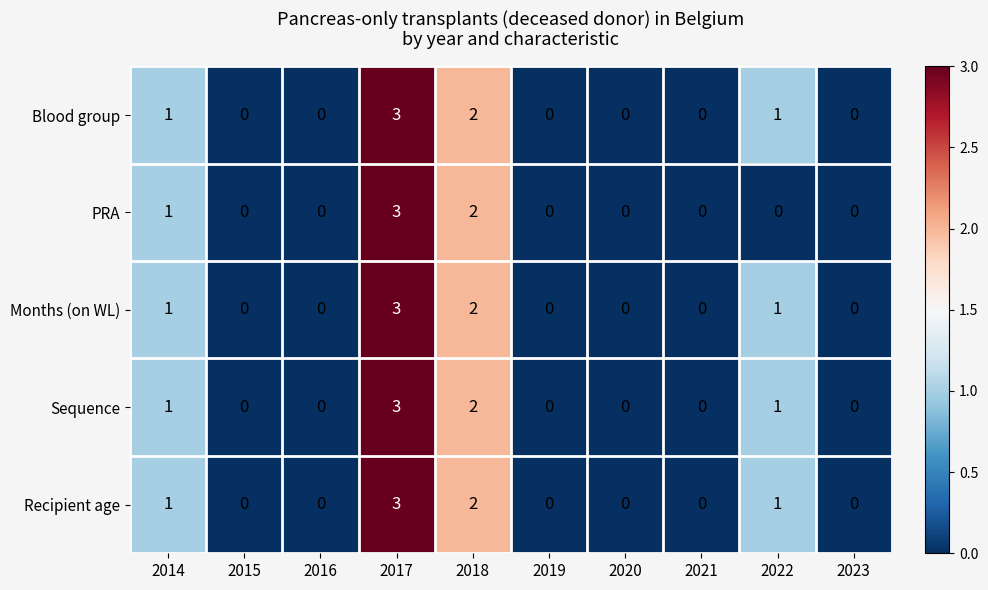

What is the sum of all Recipient age values?

7